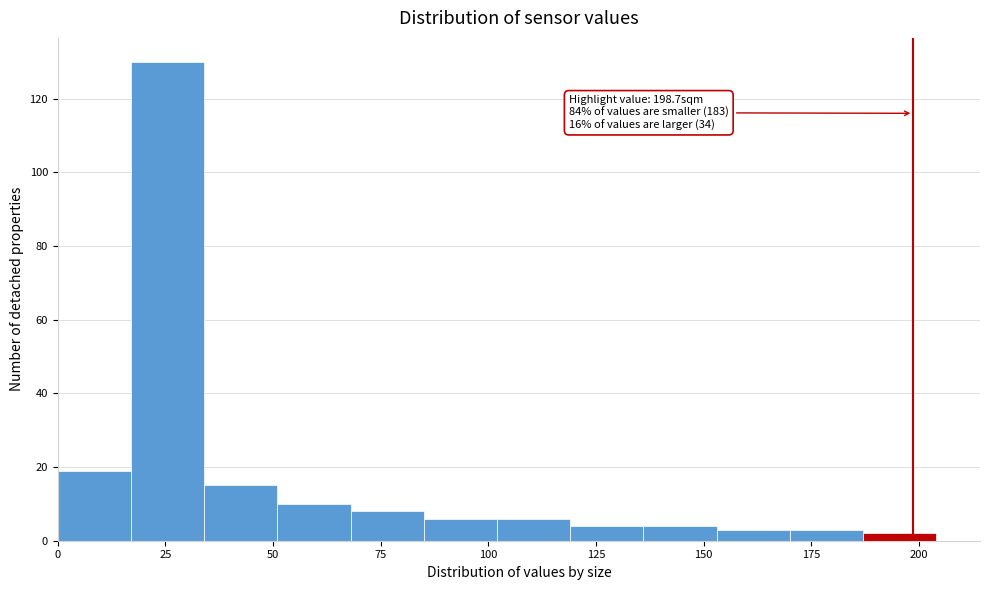

Around what value on the x-axis is the tallest bar? Give the approximate position of its centre, as read against the axis.

25